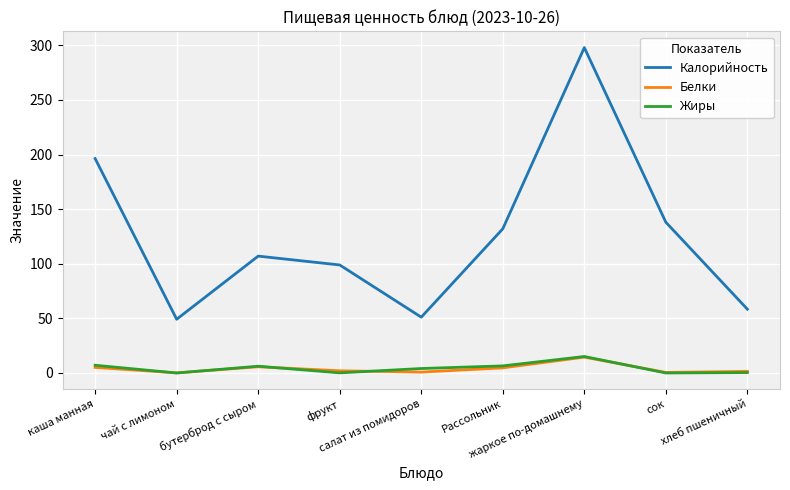

True or false: Калорийность and Жиры intersect in this chart.

False